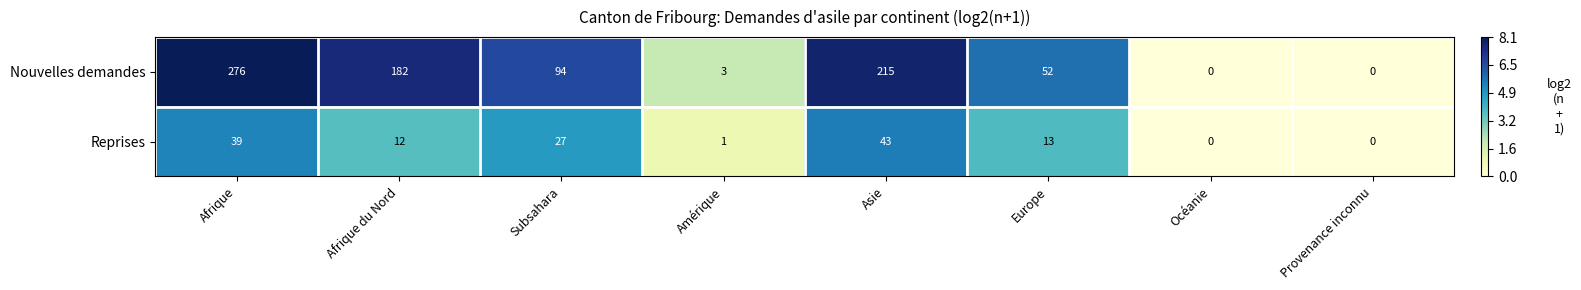

At how many categories does at least one series exceed 2?

6